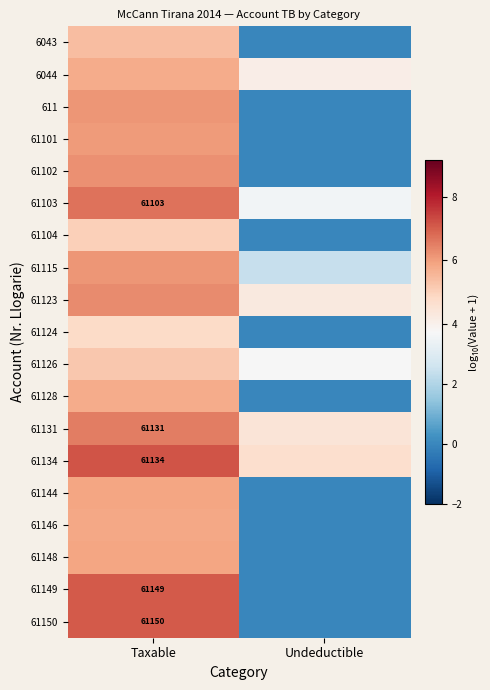

Rank the series at Taxable from lowest to highest value.

61124, 61104, 61126, 6043, 61128, 6044, 61146, 61148, 61144, 61101, 611, 61115, 61102, 61123, 61131, 61103, 61150, 61149, 61134